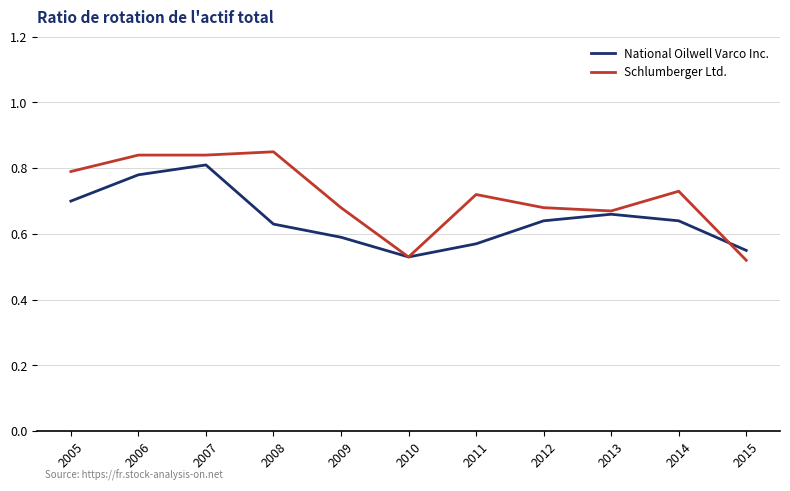

Is the value of National Oilwell Varco Inc. at 2010 greater than the value of Schlumberger Ltd. at 2014?

No